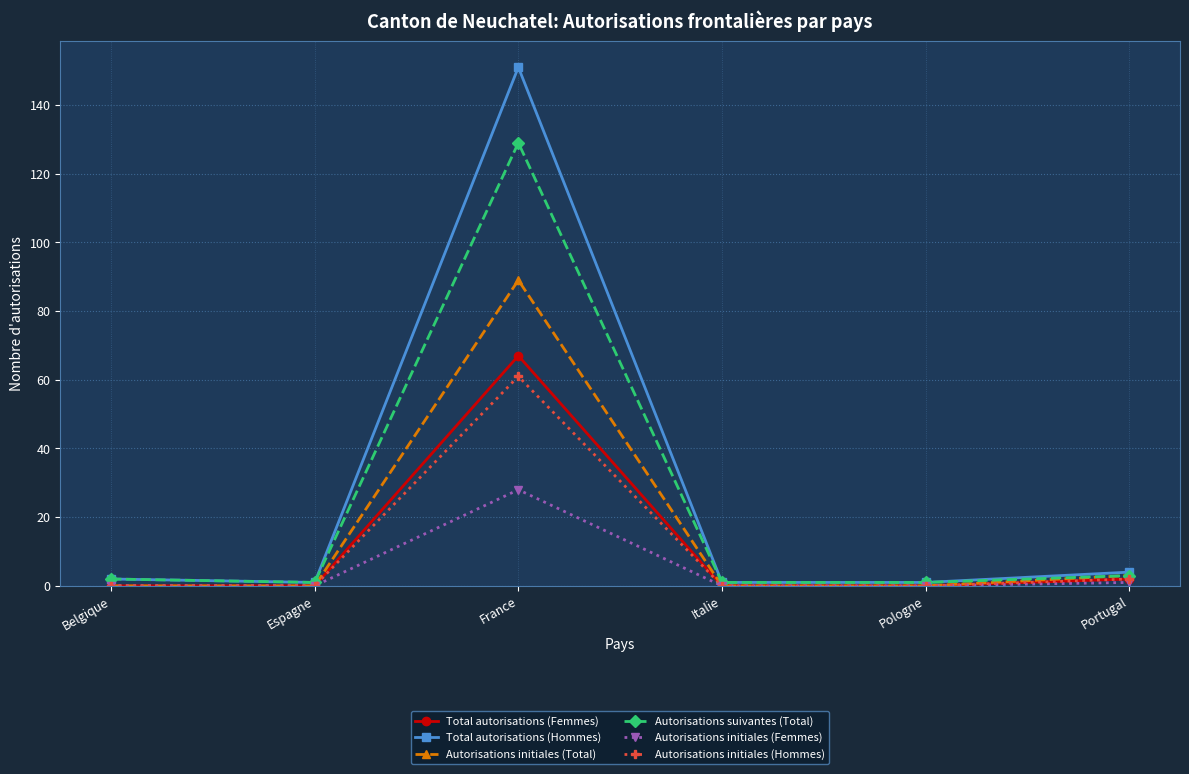

How many data points does each series have?

6